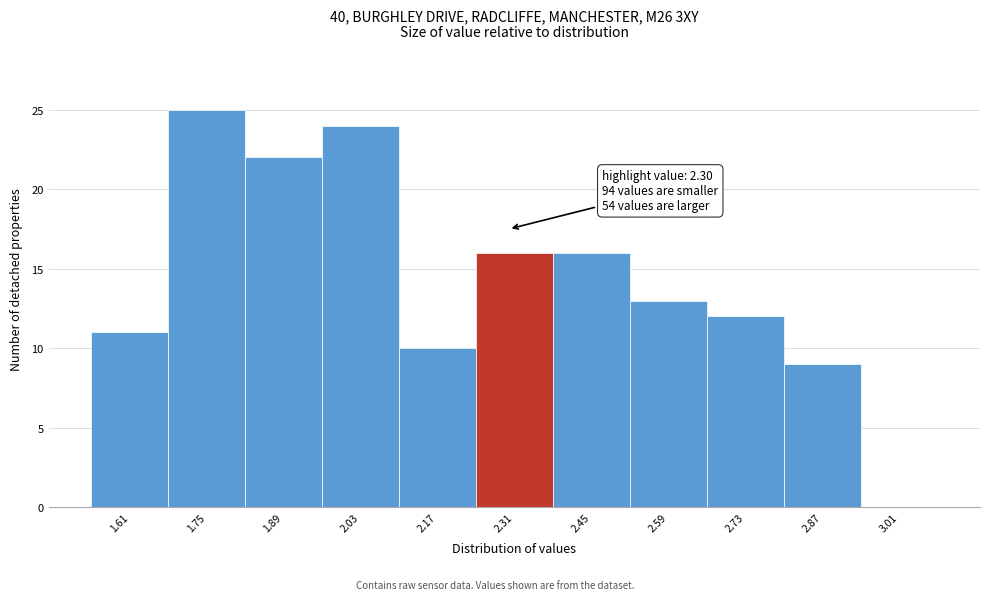

Over which range of the x-axis is the bar tallest?

1.68 to 1.82